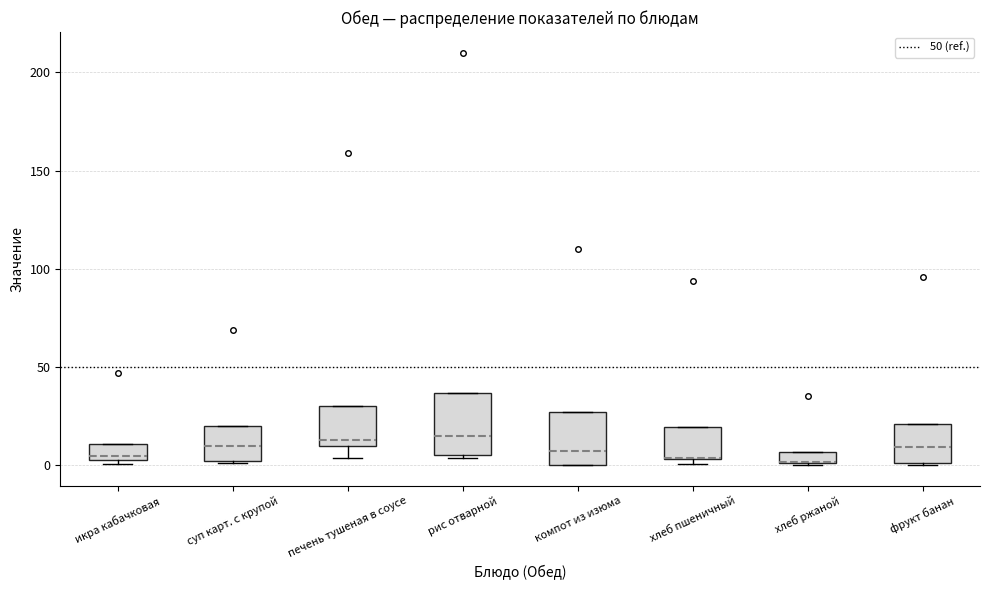

Where is the lower edge of the box for рис отварной on the y-axis? The values are not printed on the chart, so give them approximately, as read against the axis.

5